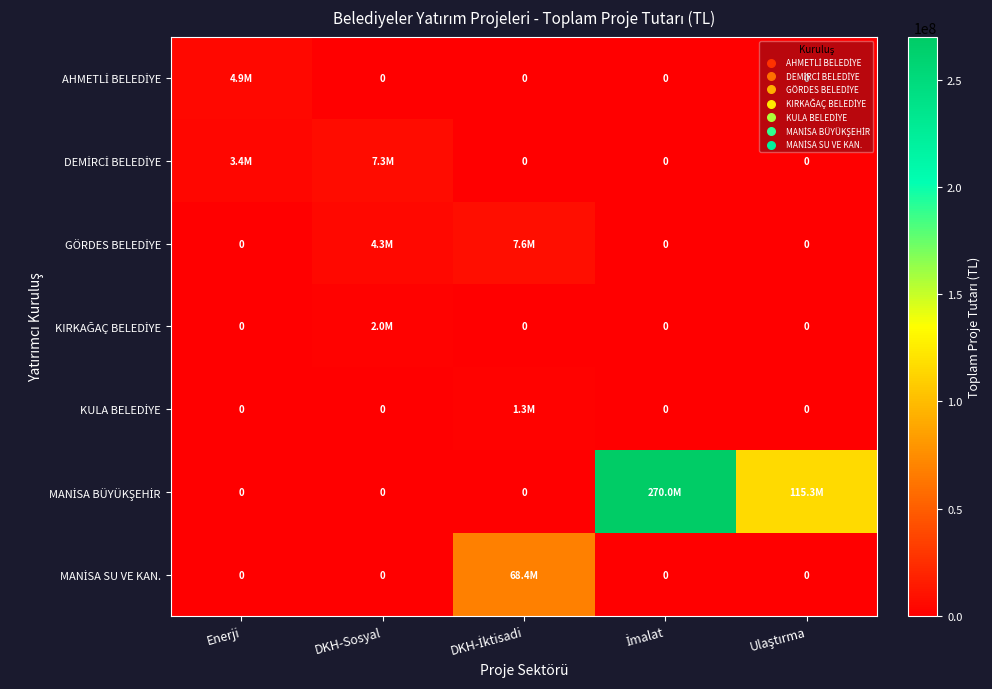

At how many categories does at least one series exceed 172367282?

1